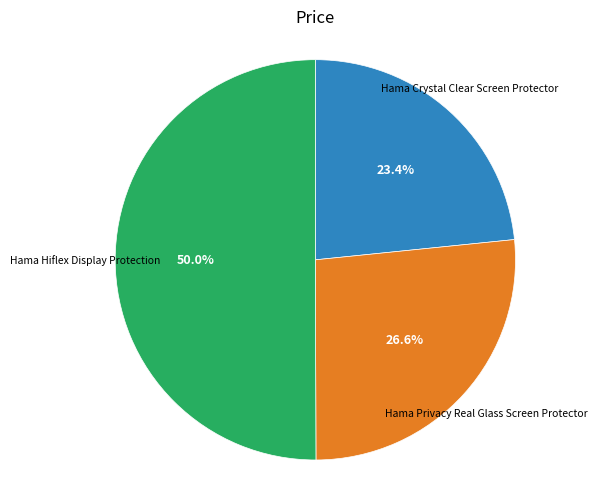

True or false: Hama Privacy Real Glass Screen Protector accounts for 36% of the total.

False